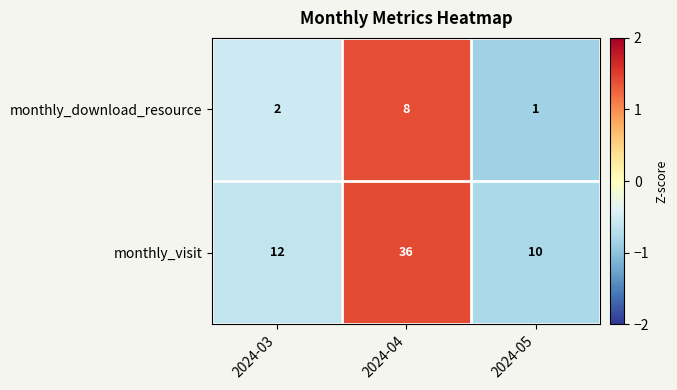

Between 2024-03 and 2024-04, which series saw the biggest shift?

monthly_visit